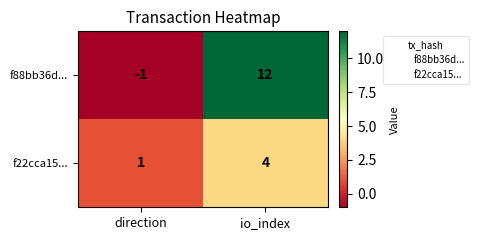

Which series has the largest total across all categories?

f88bb36d...